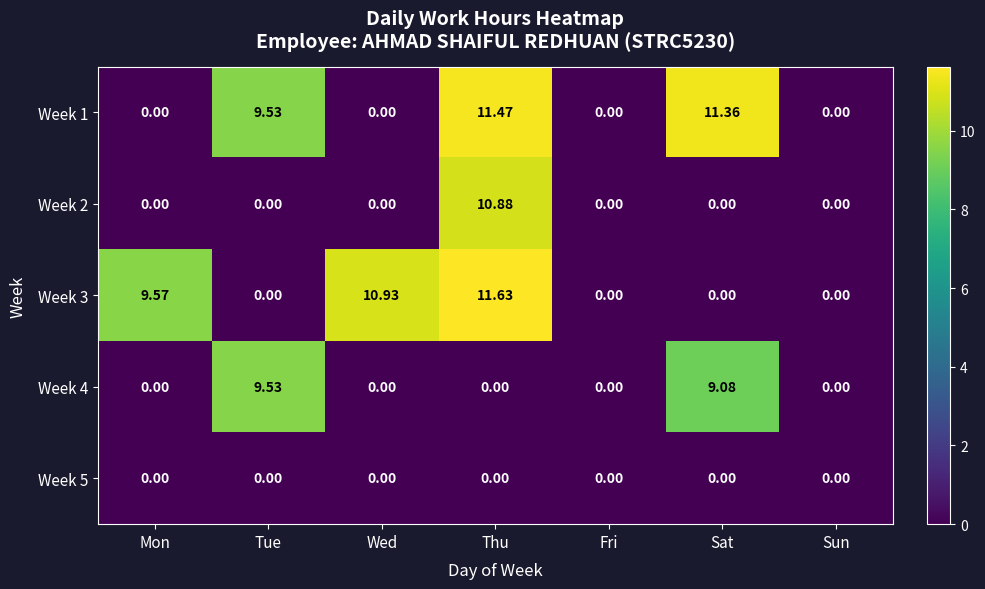

At which category is the sum across all series the highest?

Thu